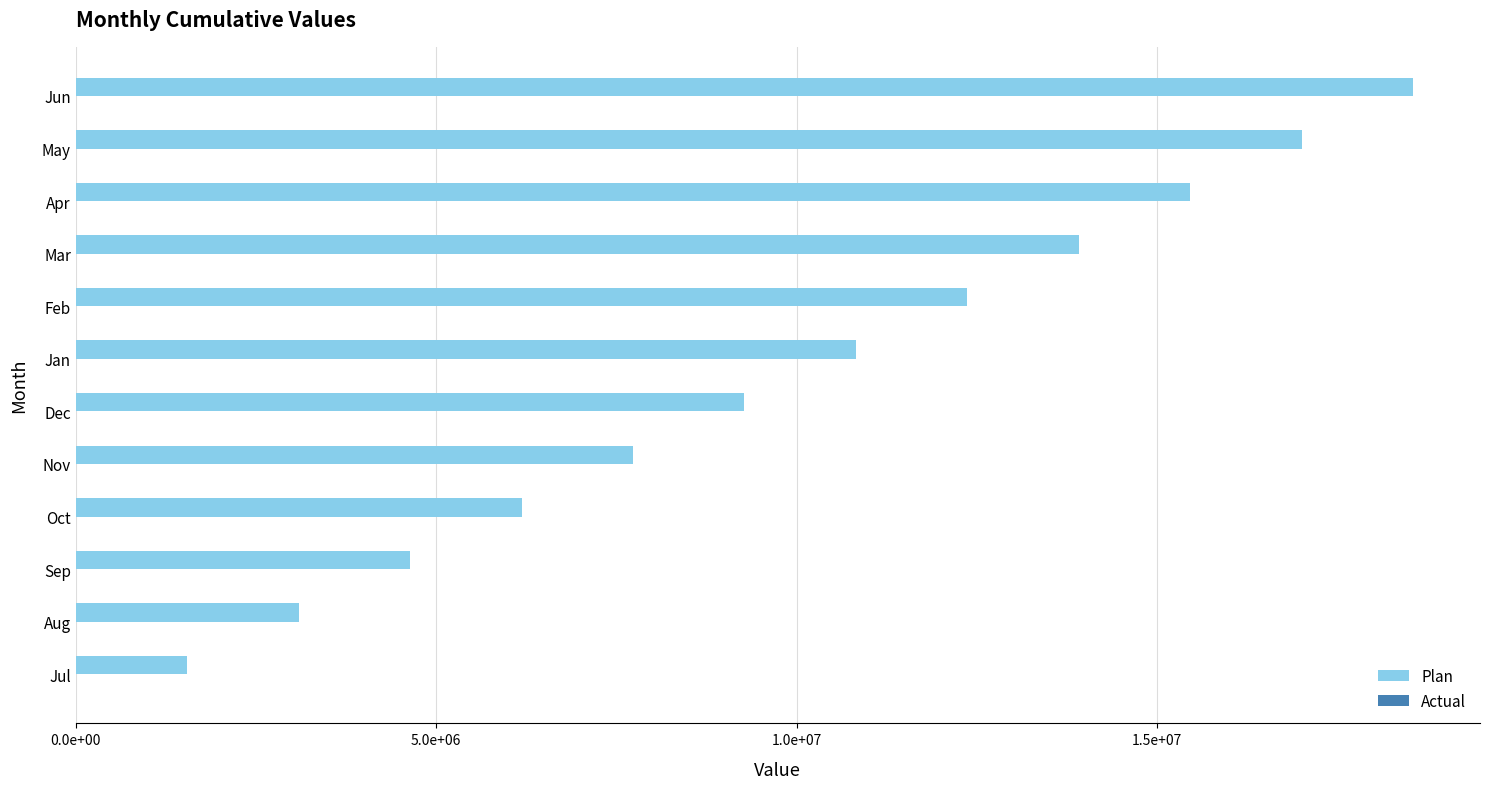

Are the bars horizontal?

Yes